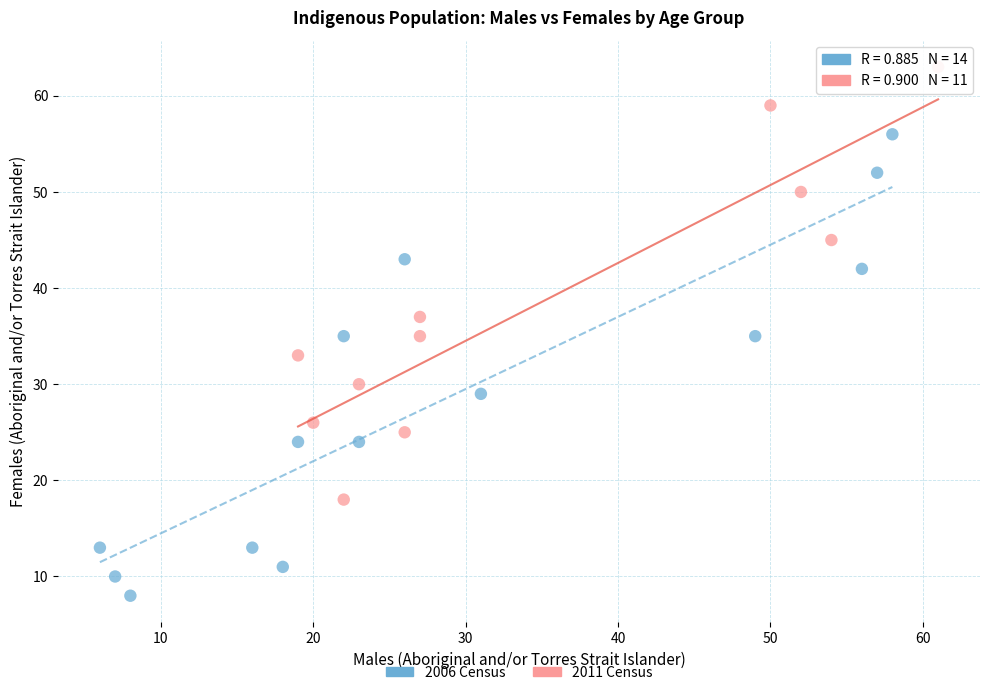

Which series reaches the minimum Y coordinate?

2006 Census